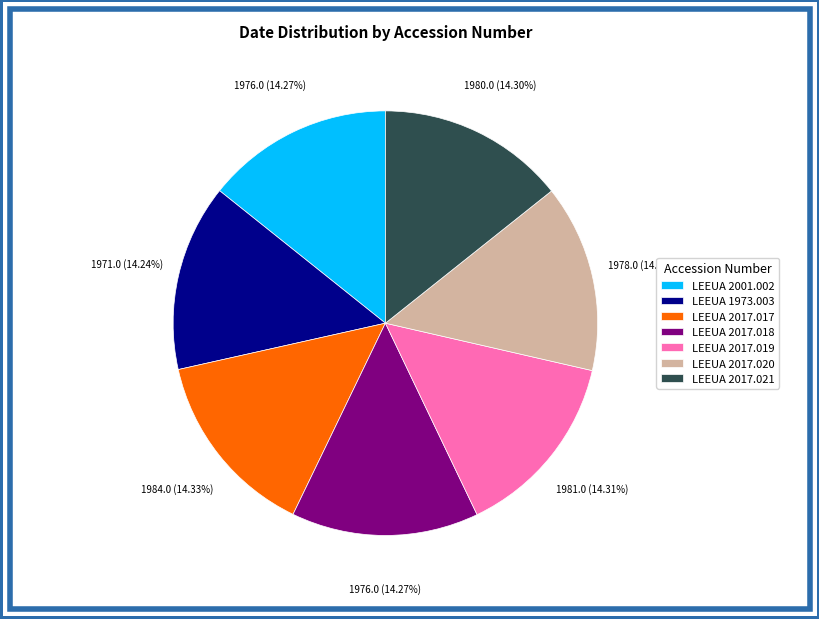

To the nearest percent, what portion does LEEUA 2017.018 represent?

14%